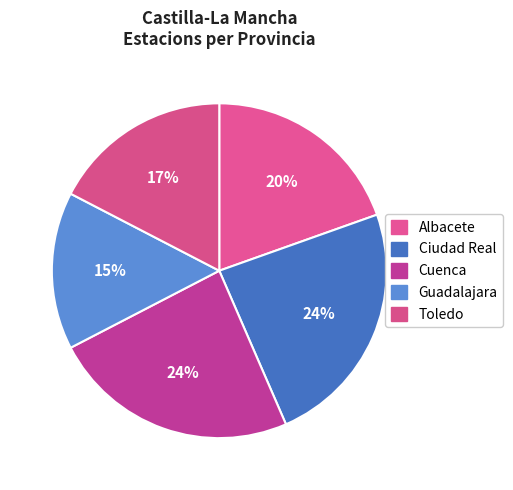

How many segments does this pie chart have?

5